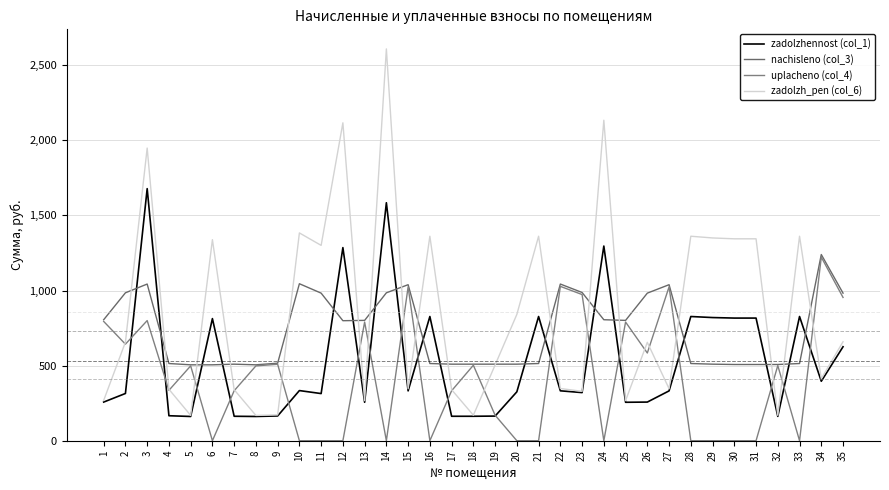

What is the total value across all series at 4?

1358.8